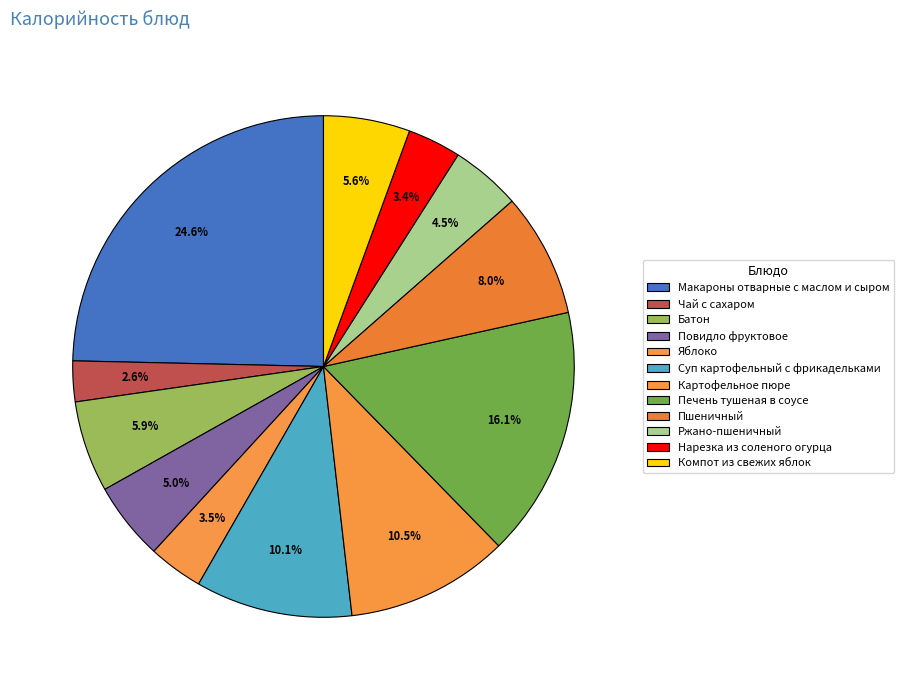

Rank the categories by value from highest to lowest.

Макароны отварные с маслом и сыром, Печень тушеная в соусе, Картофельное пюре, Суп картофельный с фрикадельками, Пшеничный, Батон, Компот из свежих яблок, Повидло фруктовое, Ржано-пшеничный, Яблоко, Нарезка из соленого огурца, Чай с сахаром